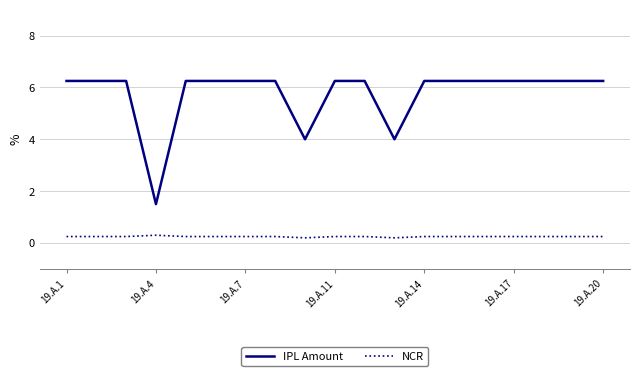

What is the highest value of the NCR series?

0.3